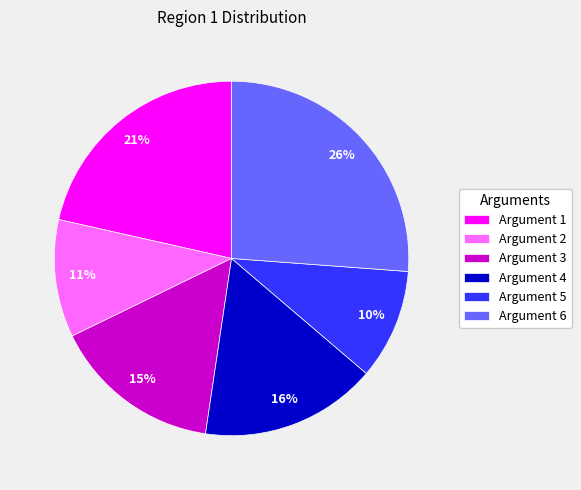

To the nearest percent, what is the average slice percentage?

17%